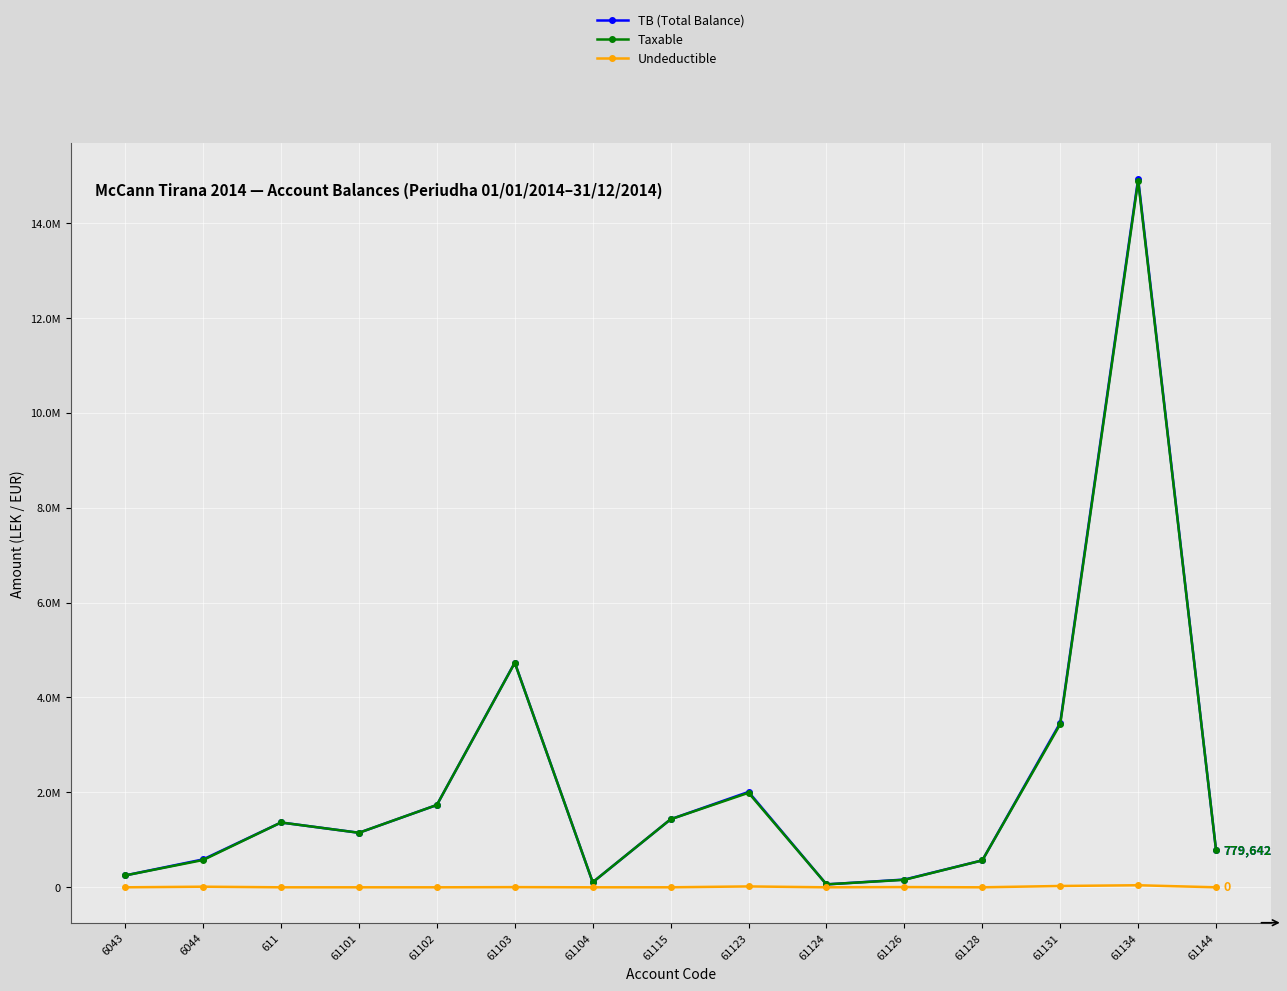

The Undeductible series shows 1203.5 at 61103. True or false?

False